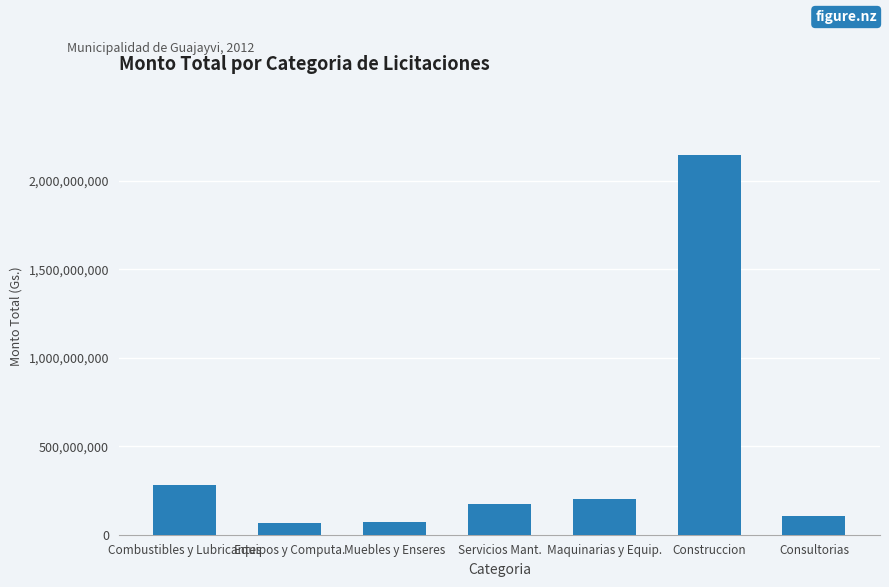

What is the maximum value shown in the chart?

2148280000